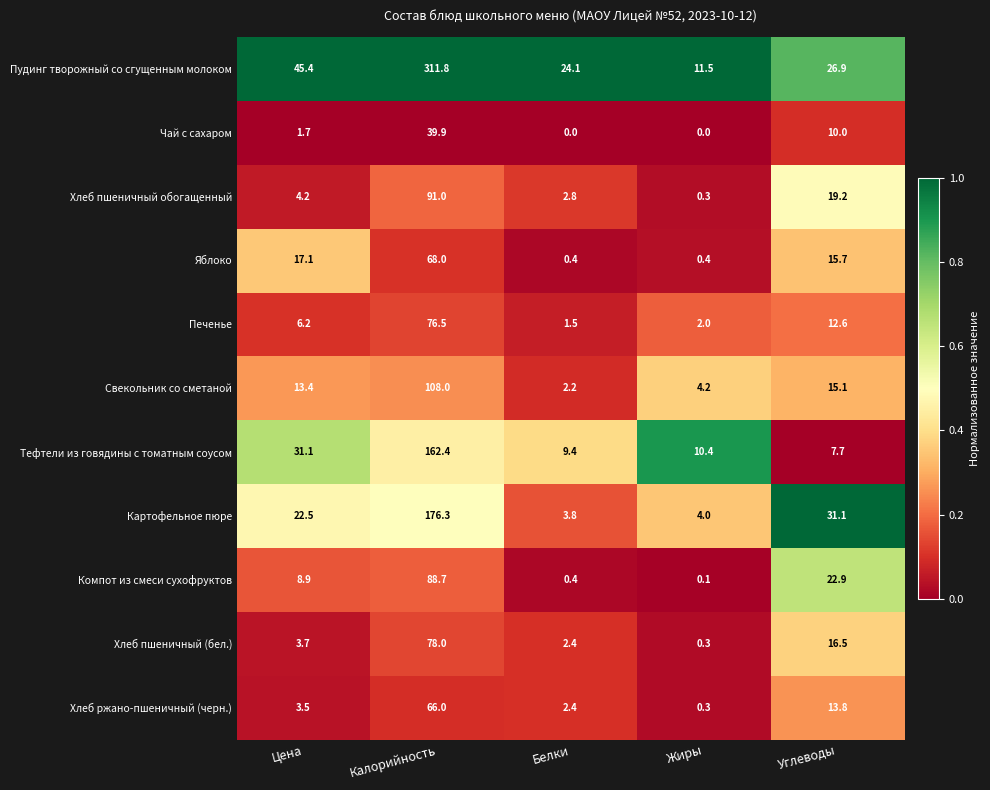

What is the difference between the maximum and minimum values in the Компот из смеси сухофруктов series?

88.6